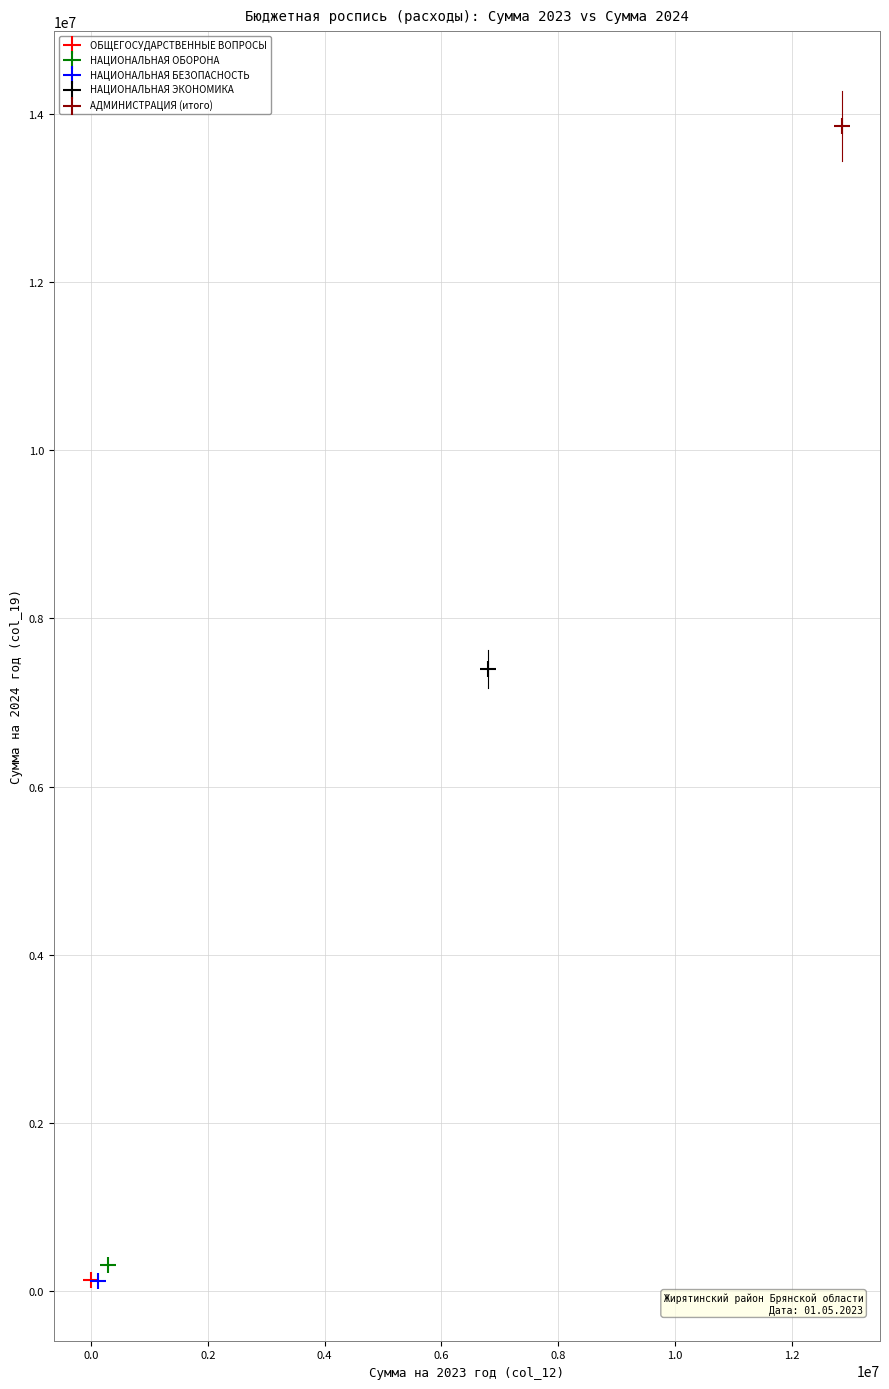

What are all the series names shown in the legend?

ОБЩЕГОСУДАРСТВЕННЫЕ ВОПРОСЫ, НАЦИОНАЛЬНАЯ ОБОРОНА, НАЦИОНАЛЬНАЯ БЕЗОПАСНОСТЬ, НАЦИОНАЛЬНАЯ ЭКОНОМИКА, АДМИНИСТРАЦИЯ (итого)